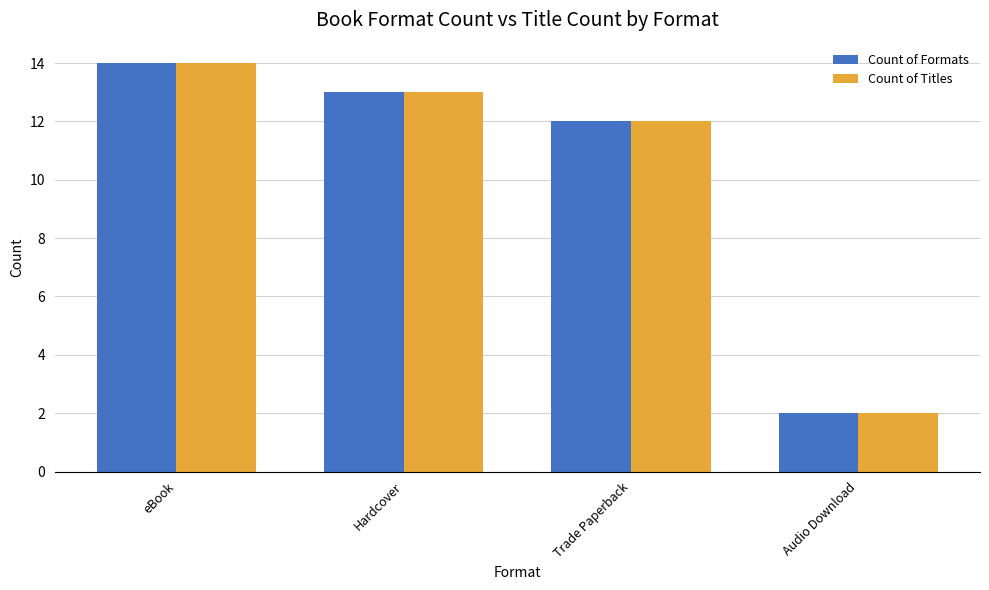

What is the sum of all Count of Titles values?

41